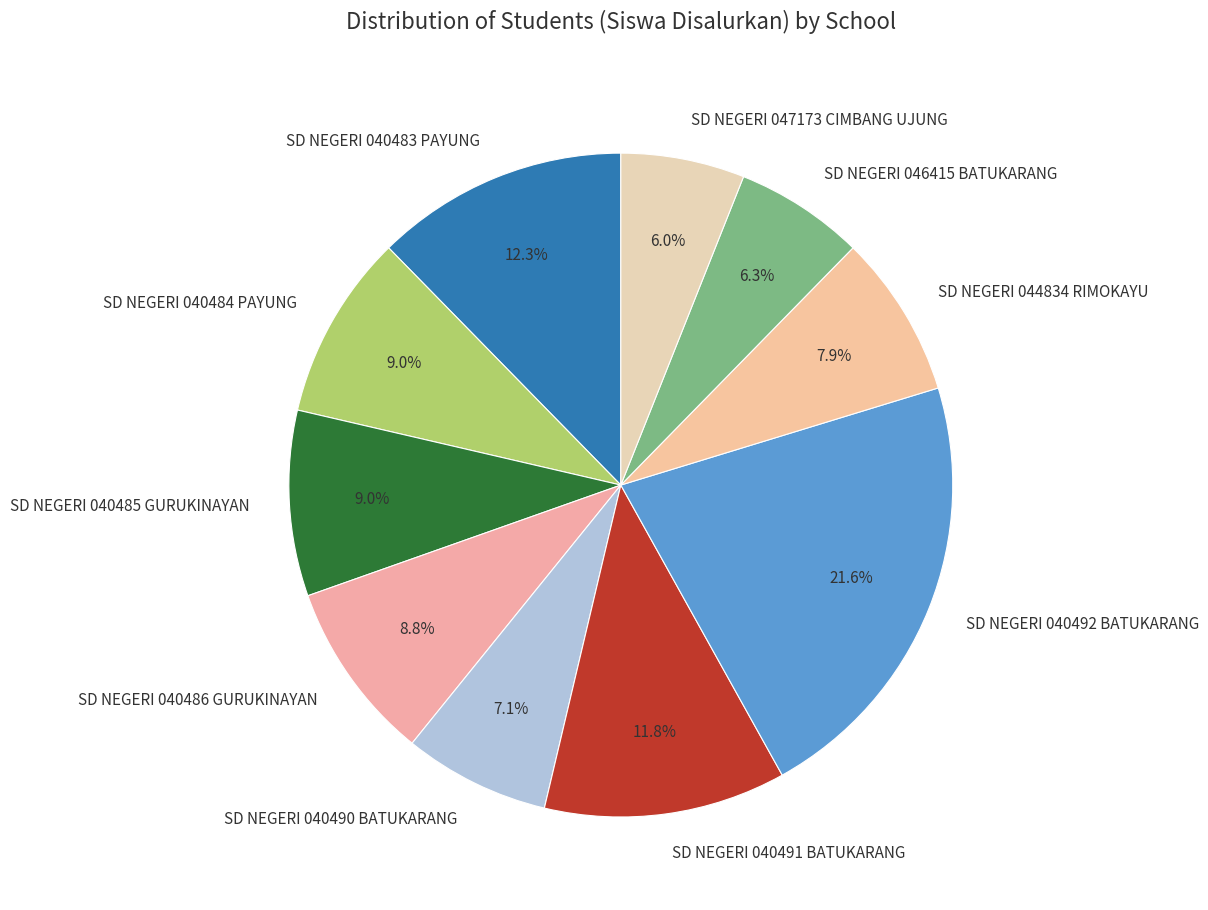

Does SD NEGERI 040492 BATUKARANG account for over 50% of the chart?

No